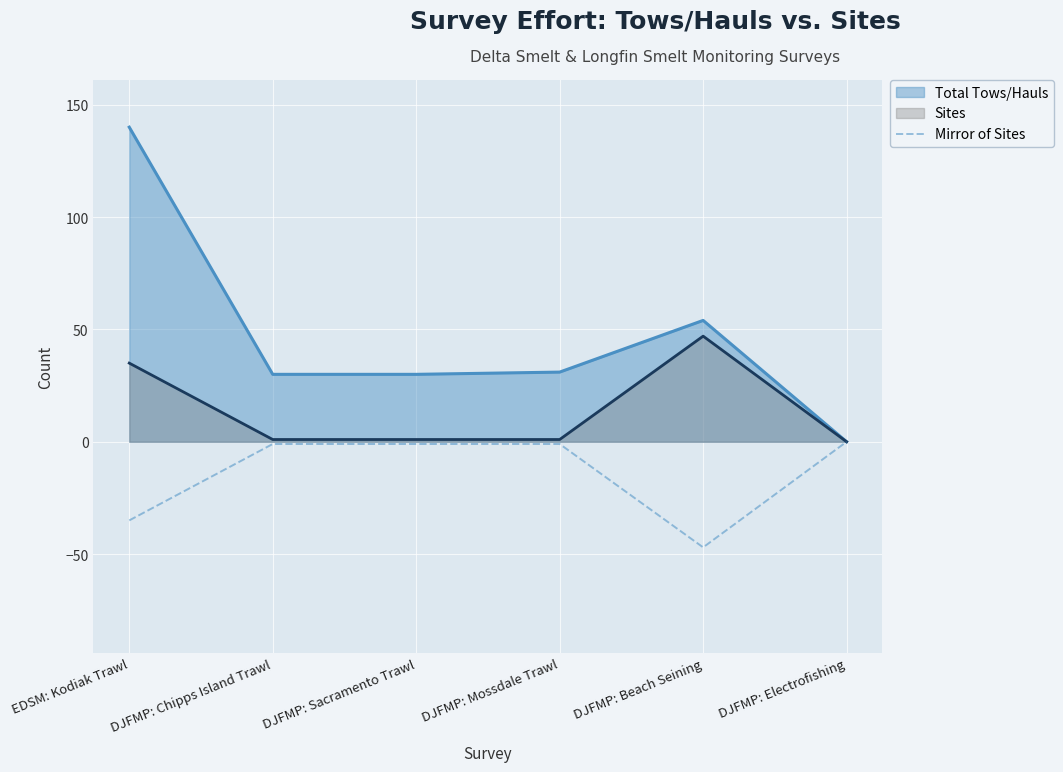

Does the chart display data point markers on the line(s)?

No